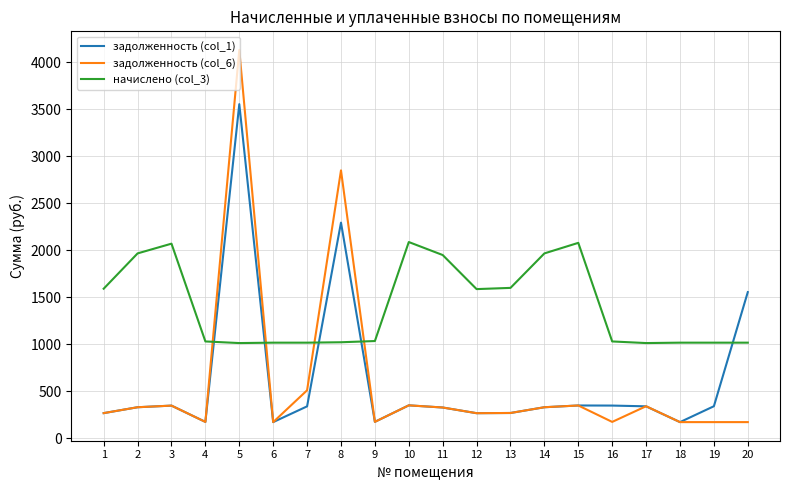

List the series in order of their peak value, highest first.

задолженность (col_6), задолженность (col_1), начислено (col_3)